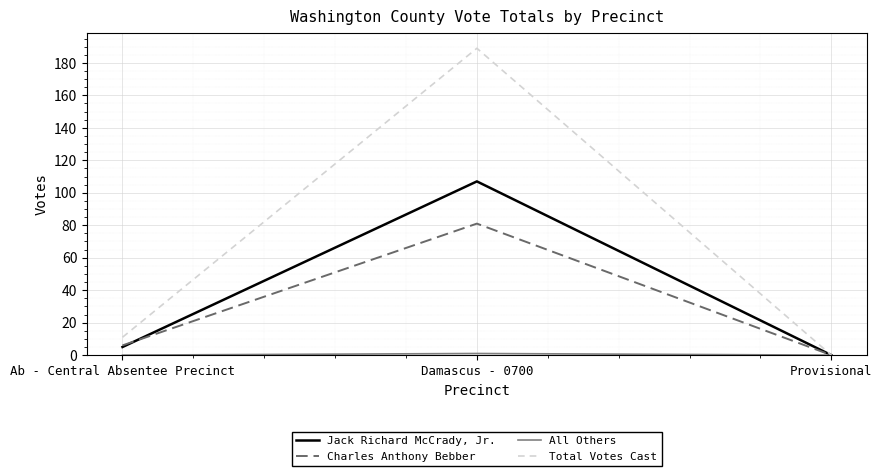

What is the greatest value displayed?

189